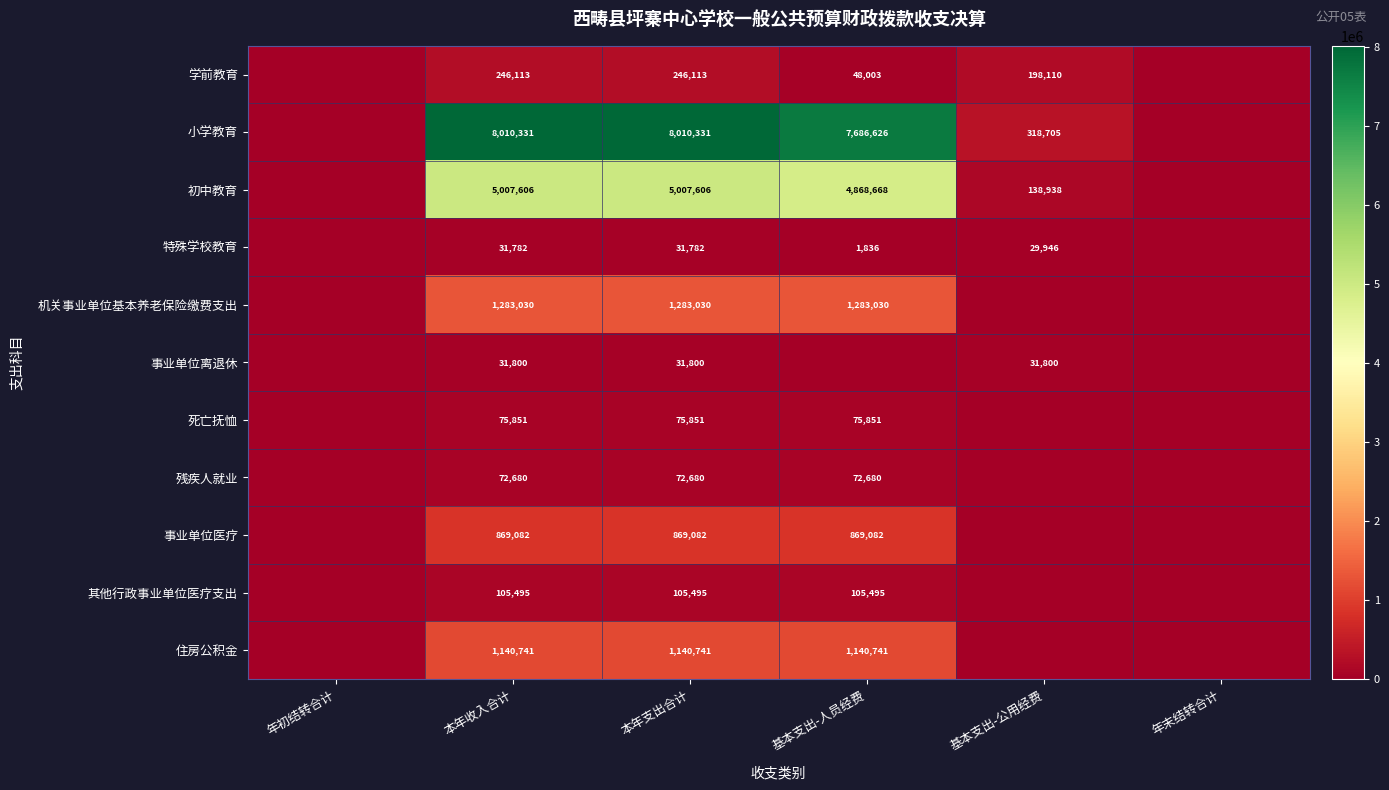

Is it true that 死亡抚恤 equals 75851 at 基本支出-人员经费?

True